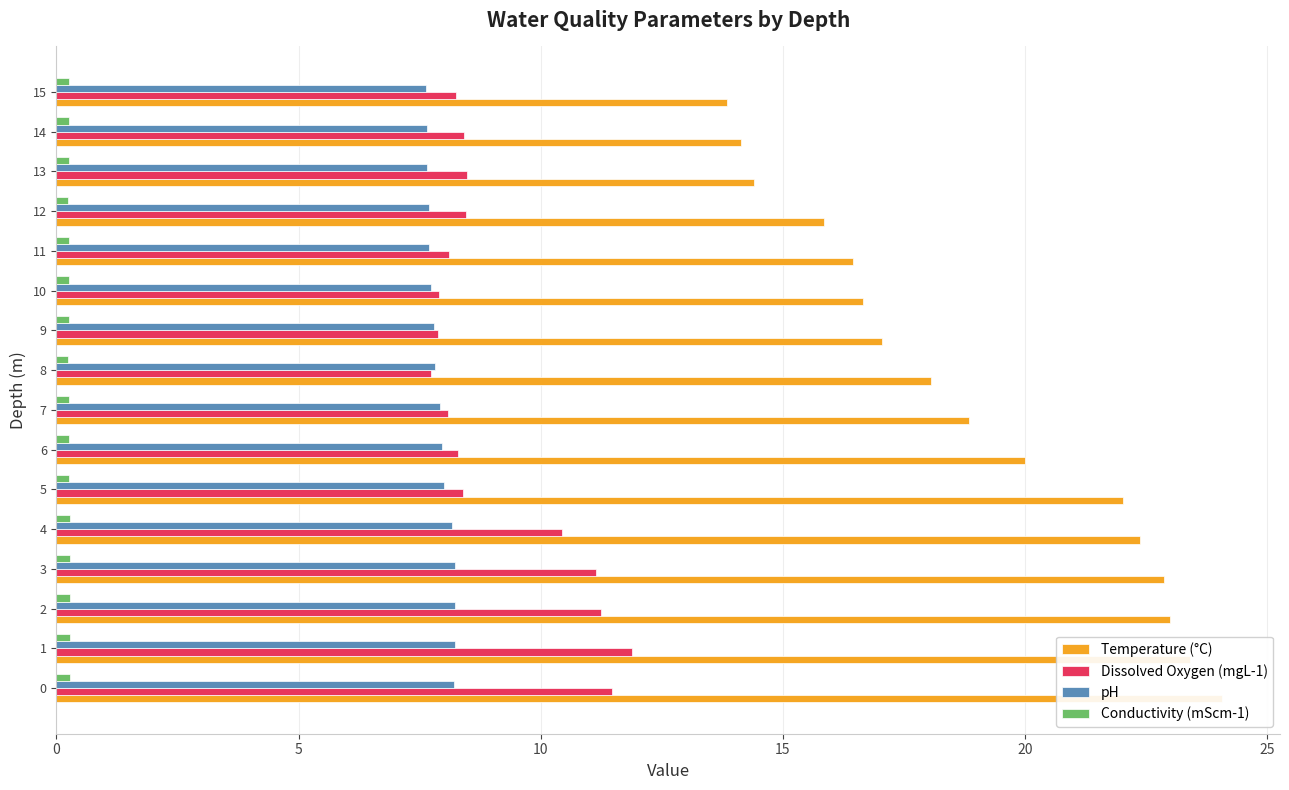

Which series has the largest total across all categories?

Temperature (°C)